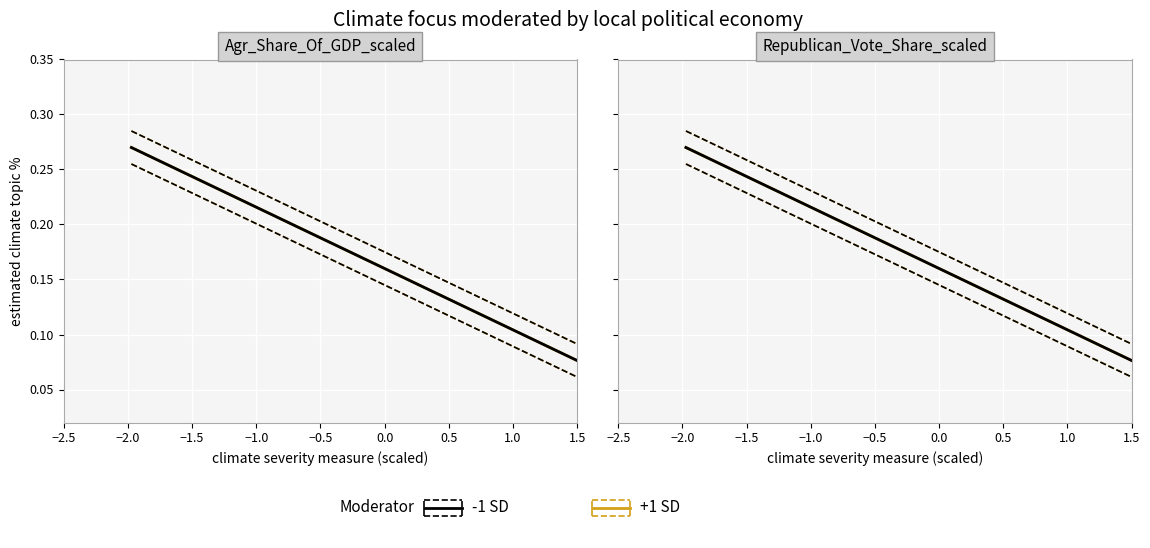

What is the maximum value for +1 SD?

0.3